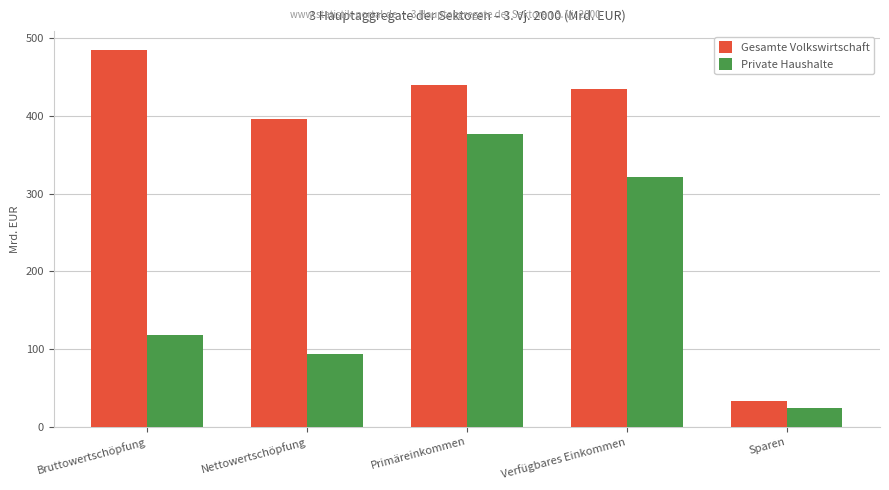

What is the spread (max minus min) of values at Verfügbares Einkommen?

112.5